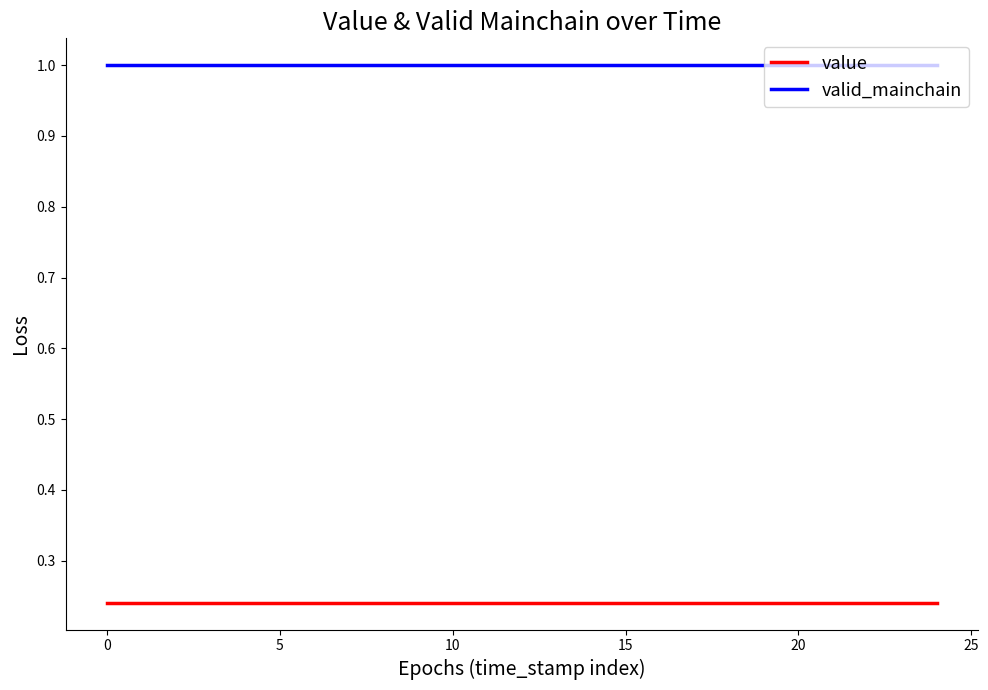

Which series has the largest total across all categories?

valid_mainchain